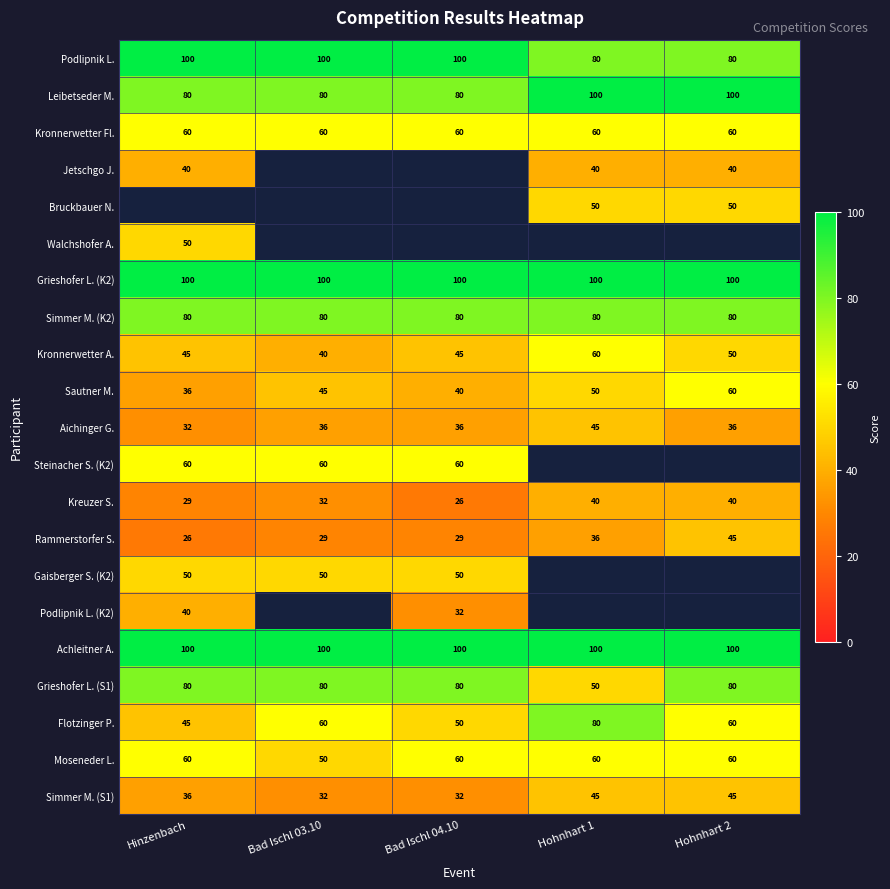

The value of Walchshofer A. at Hinzenbach is 74.3. True or false?

False